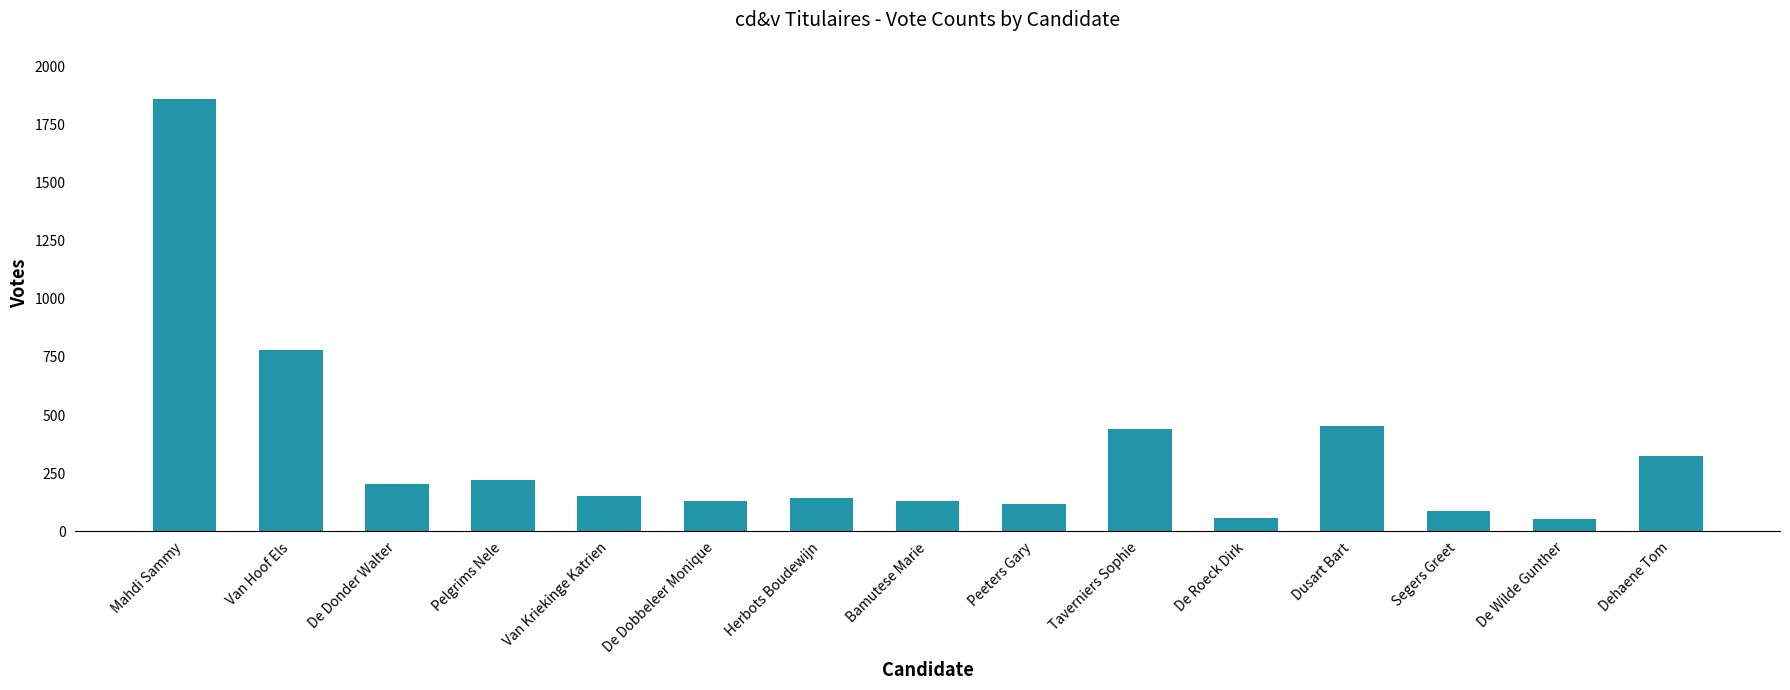

At which label is the value closest to 956?

Van Hoof Els